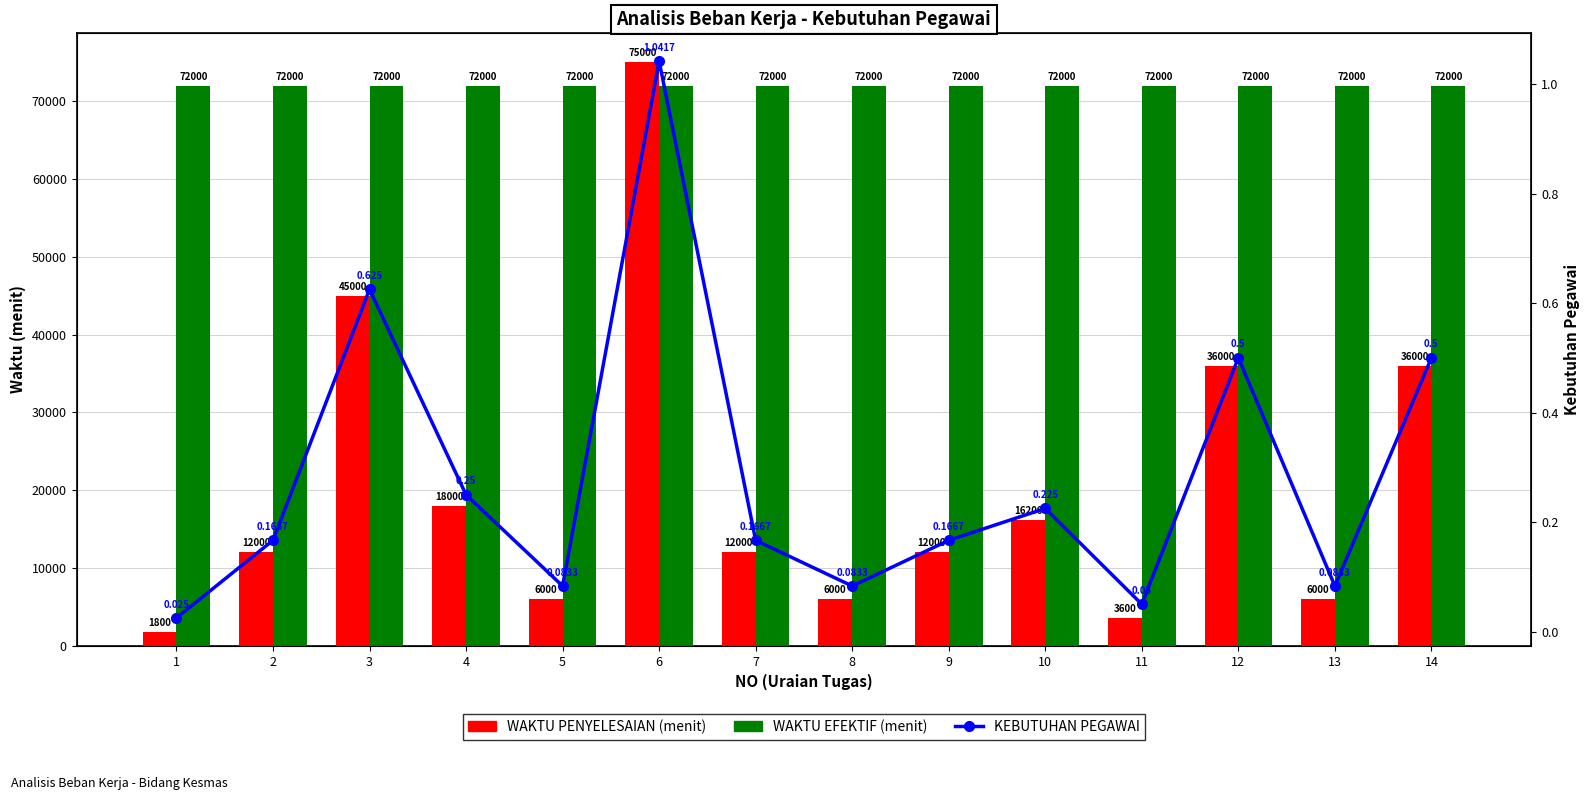

At how many categories does at least one series exceed 31467?

14